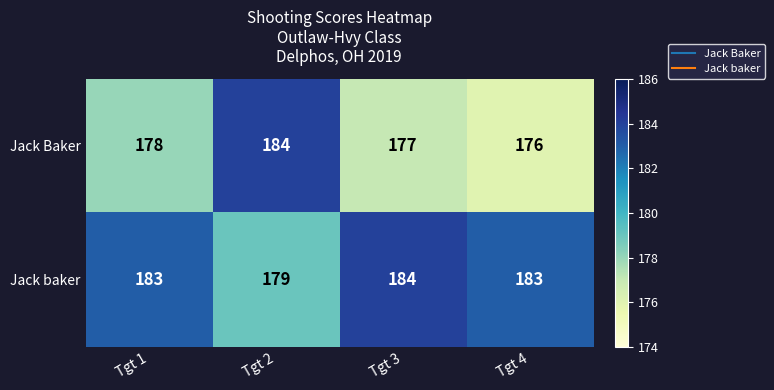

Read the Jack baker value at Tgt 1.

183